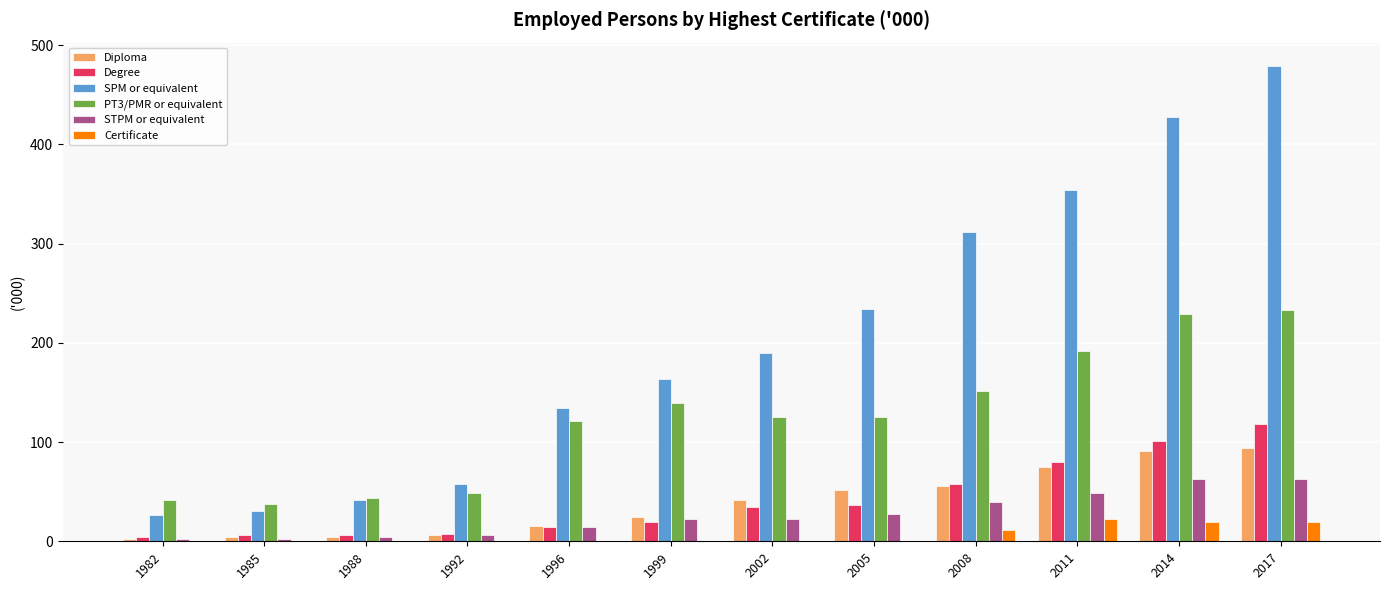

What is the greatest value displayed?

478.5